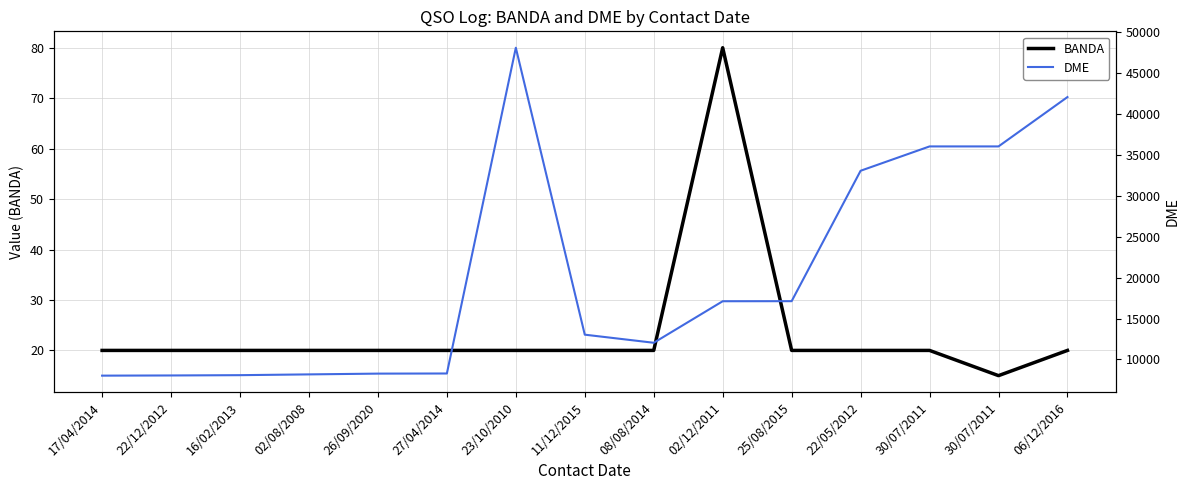

What is the highest value of the DME series?

48049